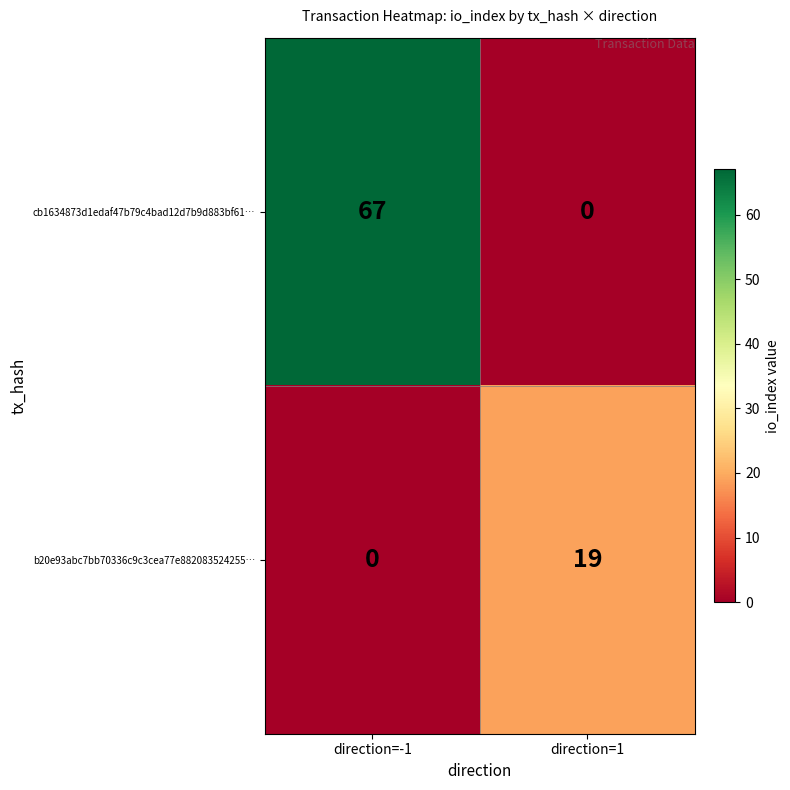

What is the difference between the maximum and minimum values in the b20e93abc7bb70336c9c3cea77e882083524255… series?

19